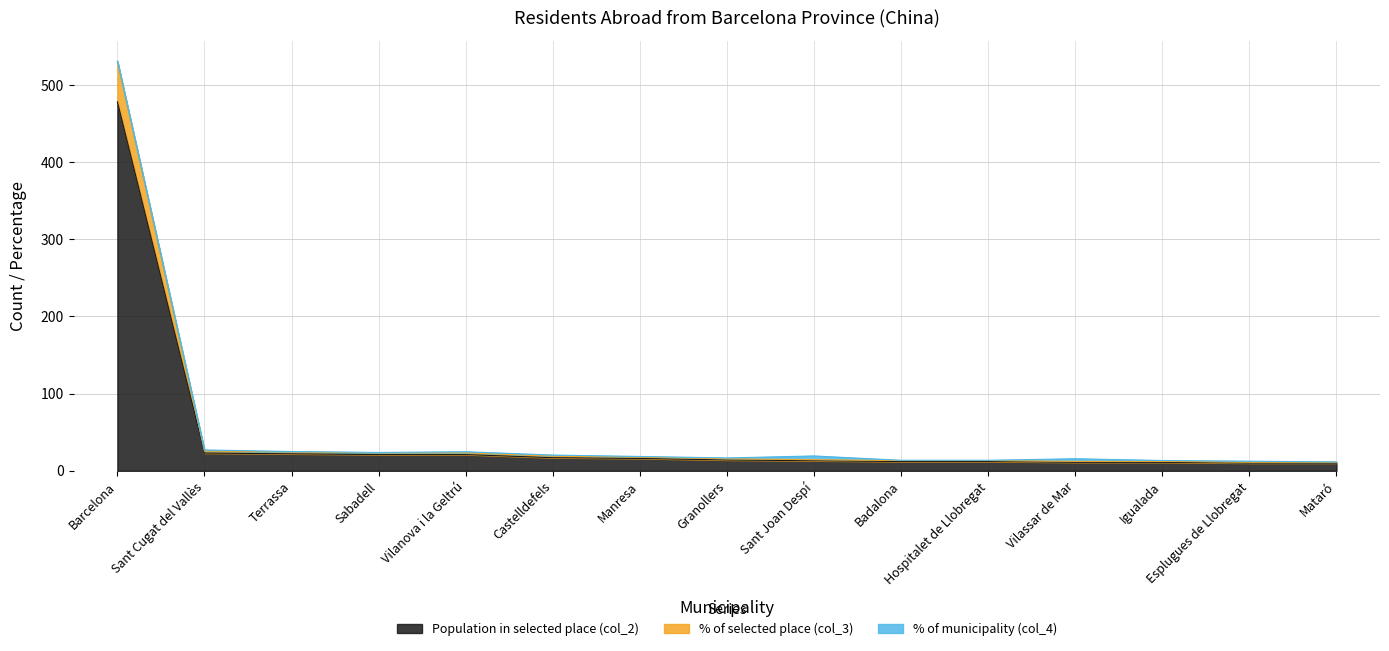

What position from the right is Barcelona?

15